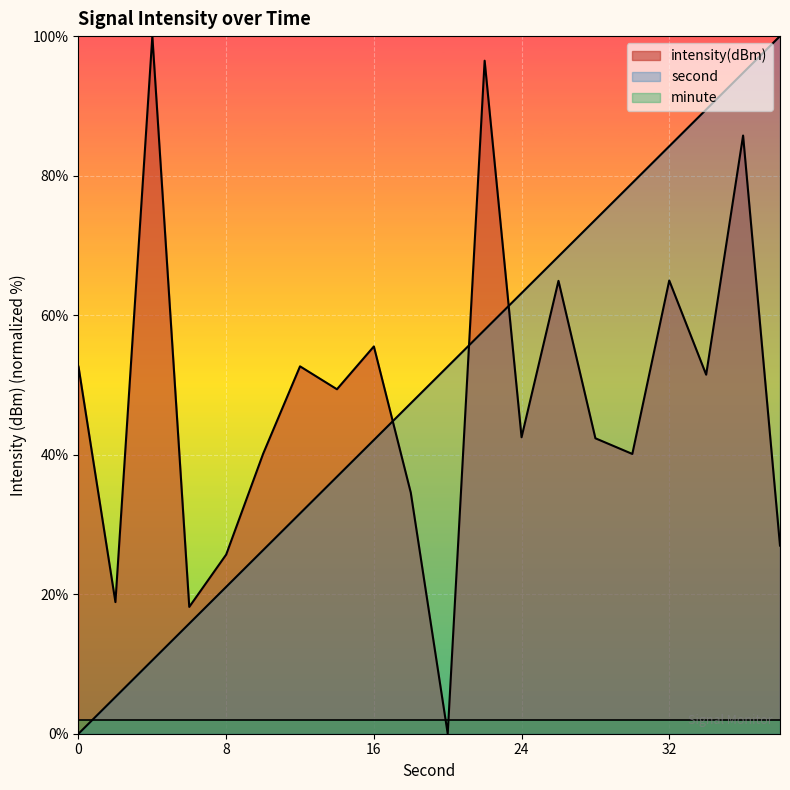

After their last crossing, which series has the higher values: minute or second?

second